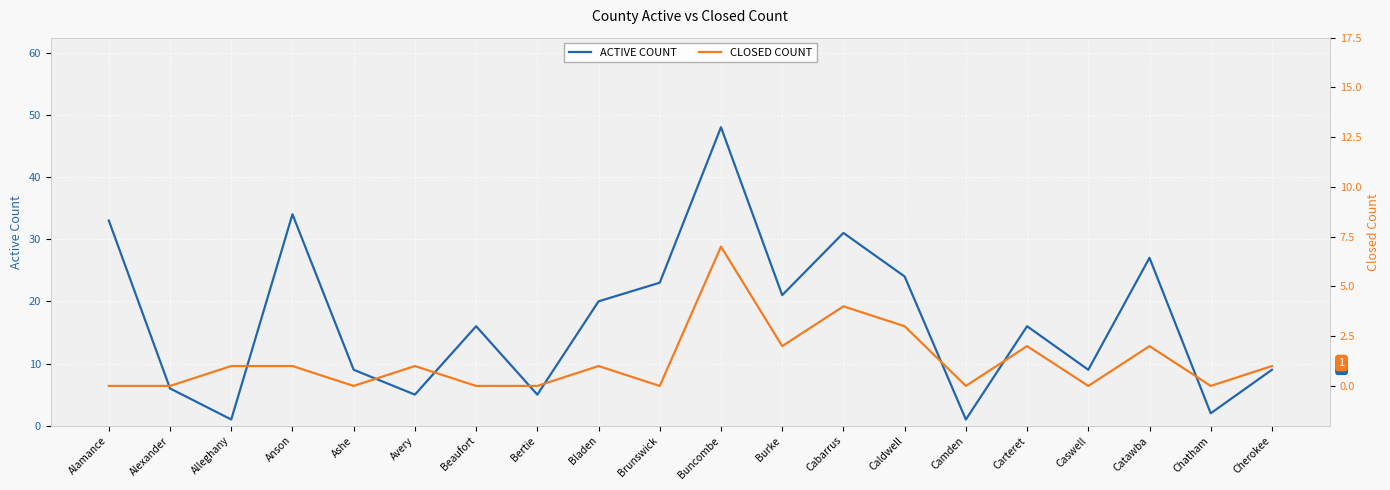

At how many categories does at least one series exceed 1?

18